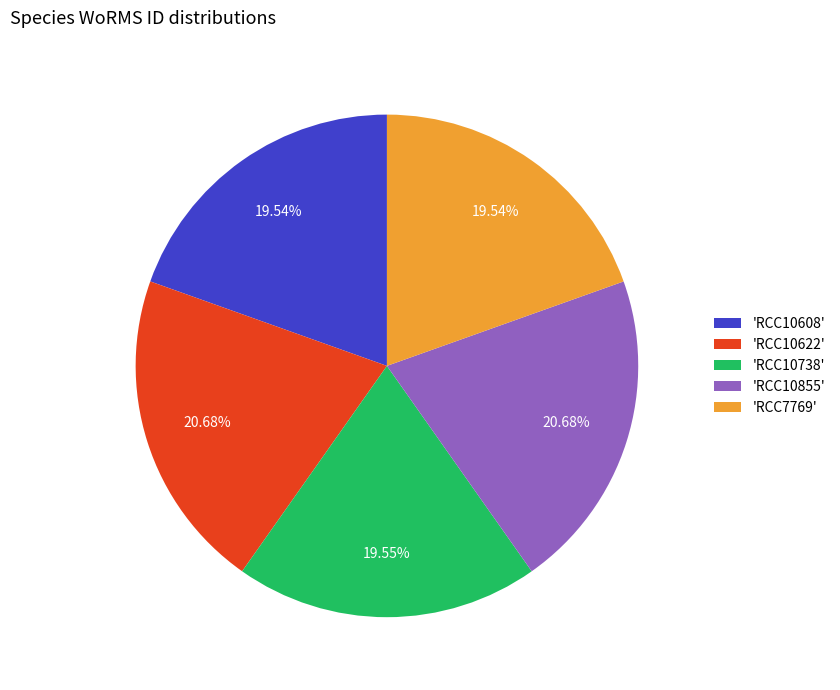

Is there a majority slice in this chart?

No